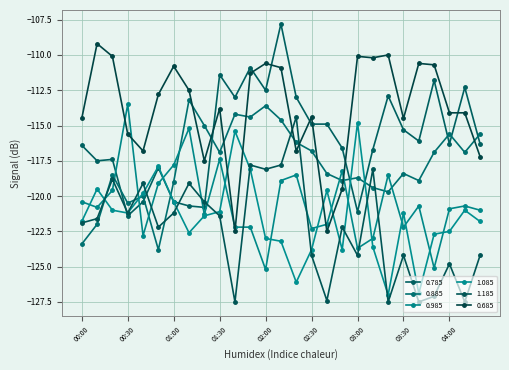

After their last crossing, which series has the higher values: 0.685 or 1.085?

0.685